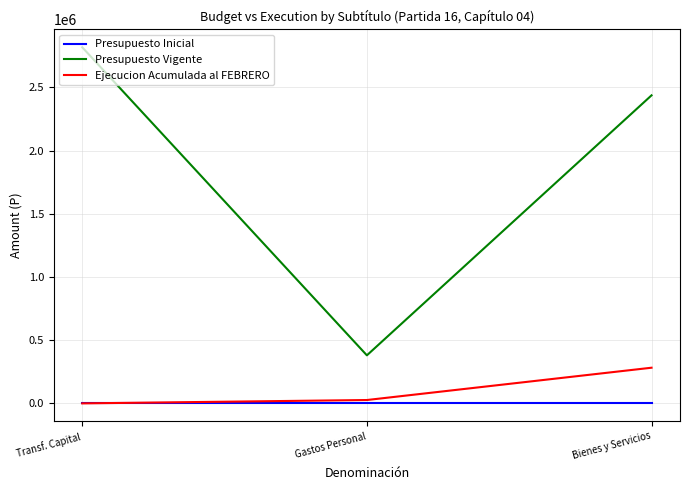

The value of Presupuesto Vigente at Transf. Capital is 741135. True or false?

False